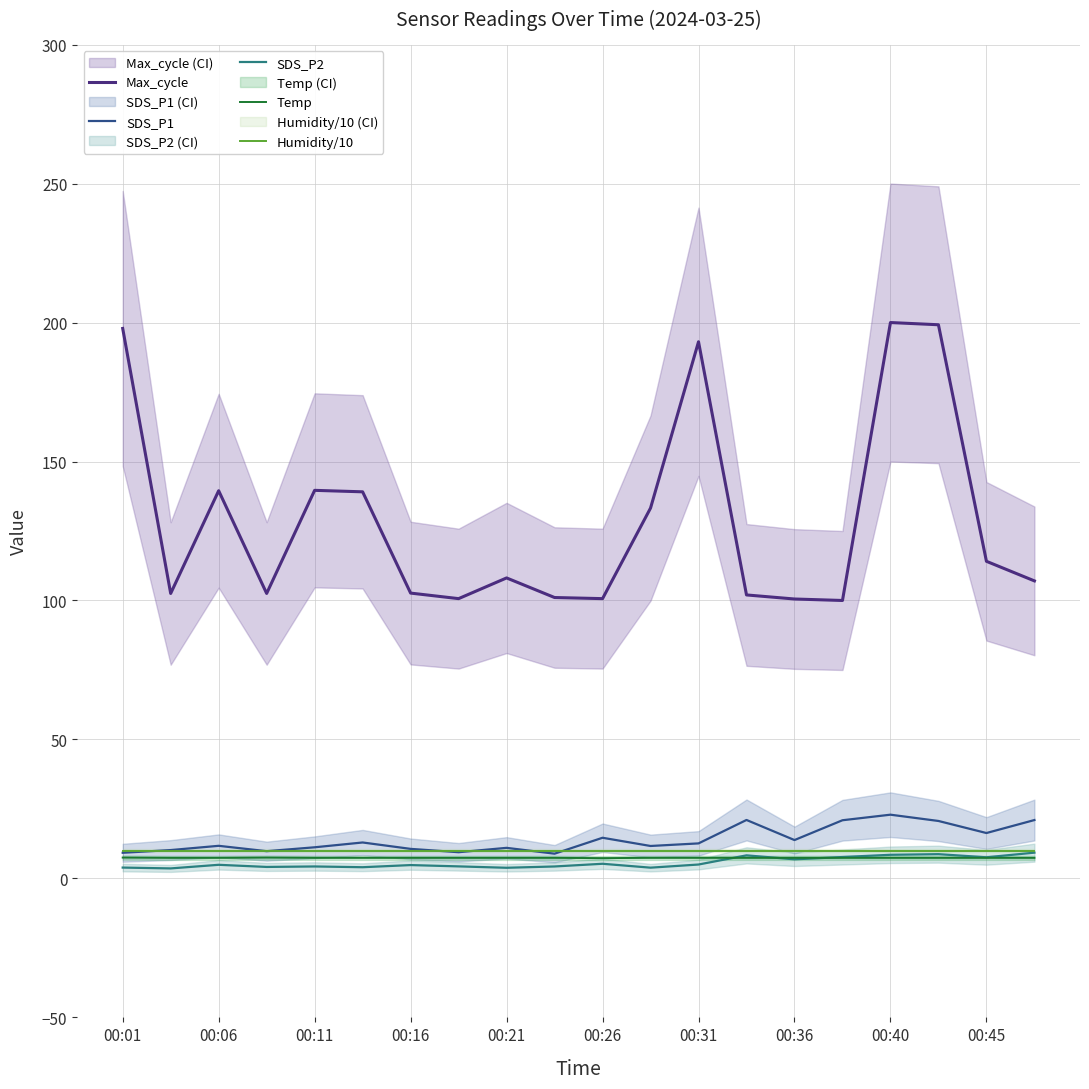

The value of SDS_P1 at 00:11 is 11.2. True or false?

True